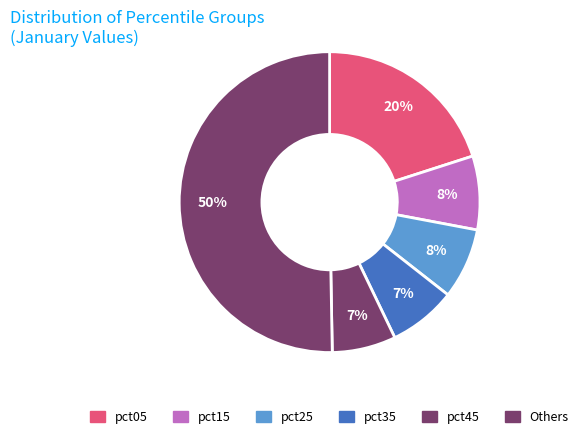

True or false: pct45 accounts for 7% of the total.

True